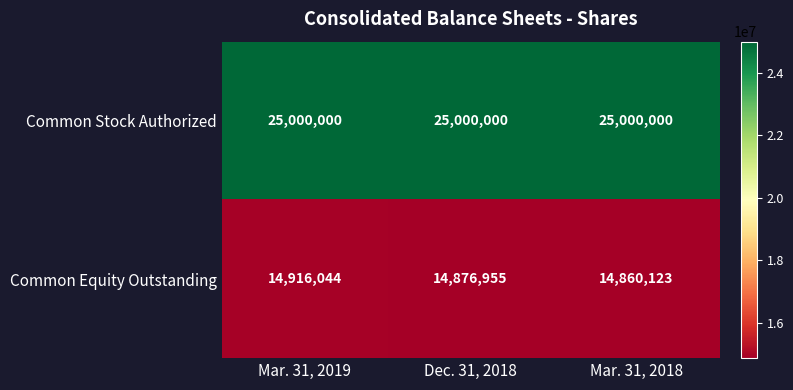

Reading right to left, list all the values displayed in this chart.

Common Stock Authorized: Mar. 31, 2018=25000000	Dec. 31, 2018=25000000	Mar. 31, 2019=25000000
Common Equity Outstanding: Mar. 31, 2018=14860123	Dec. 31, 2018=14876955	Mar. 31, 2019=14916044